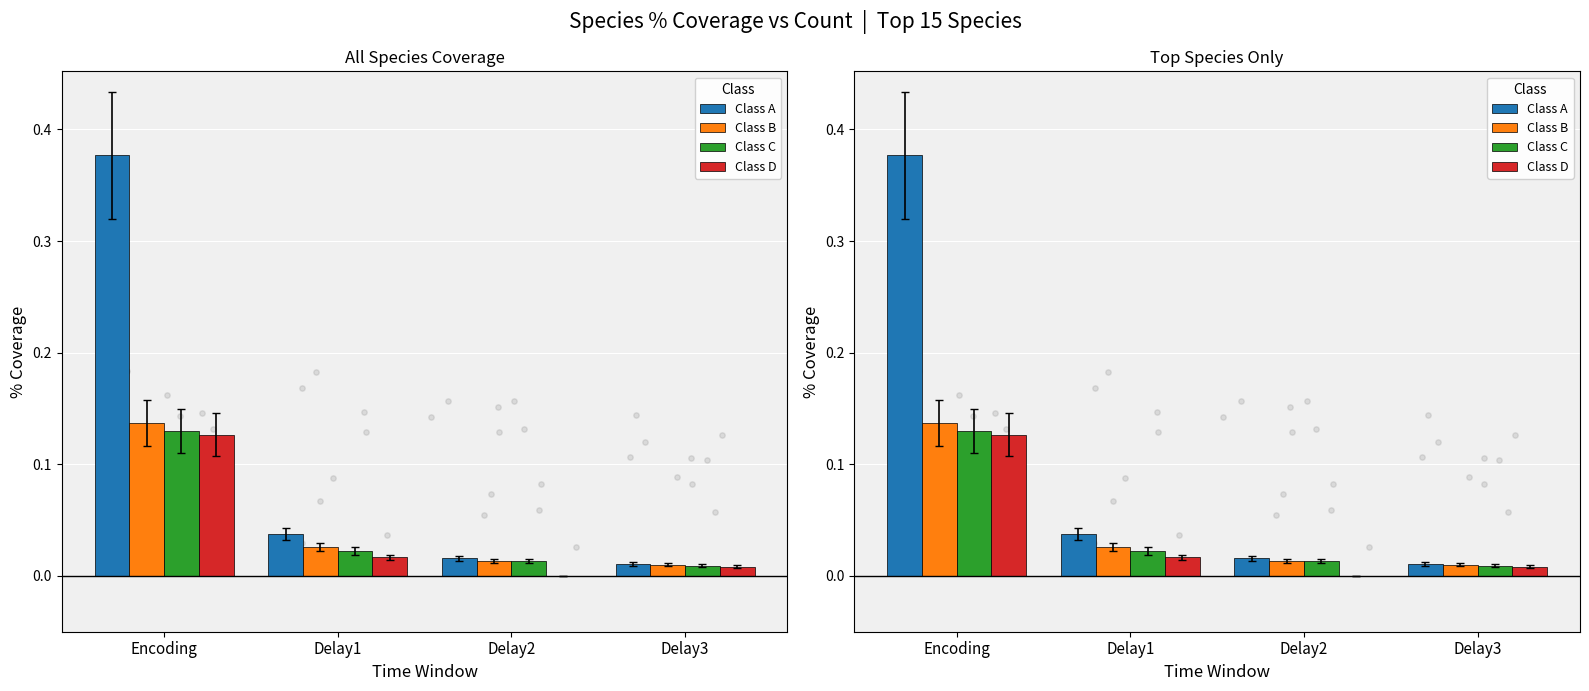

Which series reaches the maximum Y coordinate?

Class A